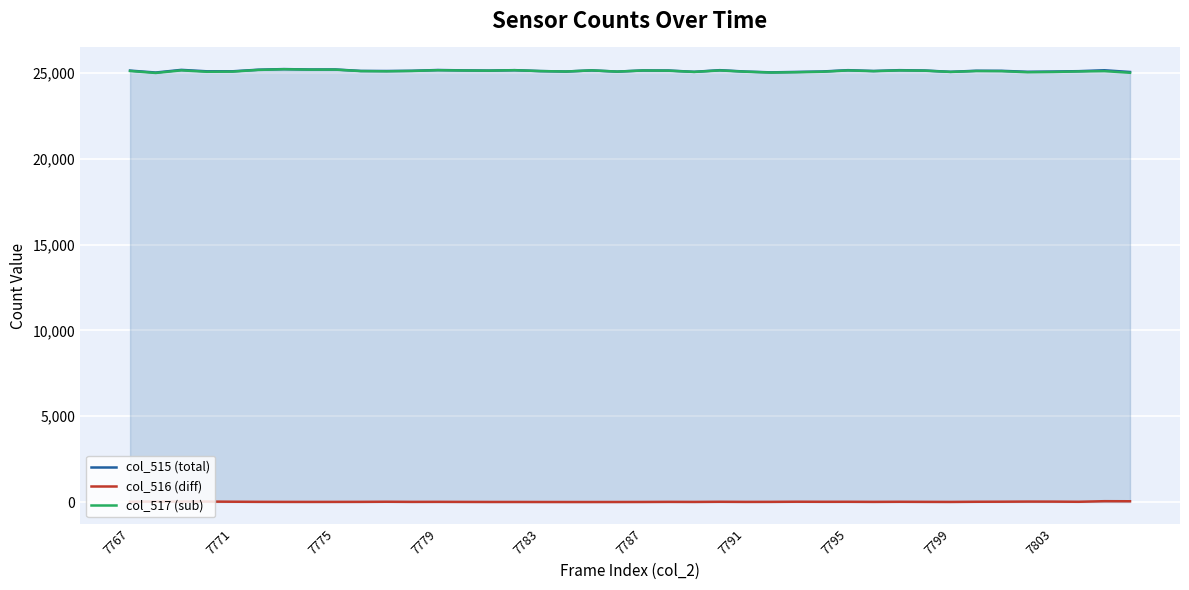

True or false: col_515 (total) and col_516 (diff) intersect in this chart.

False